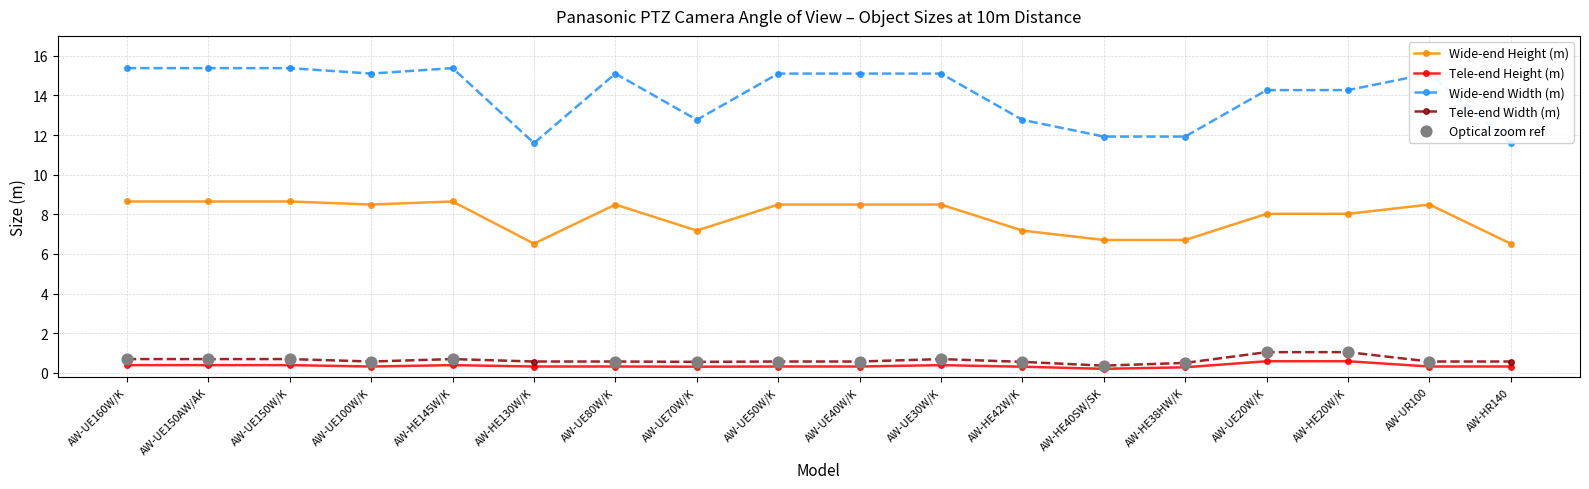

True or false: Tele-end Height (m) has a value of 0.4 at AW-UE150W/K.

True